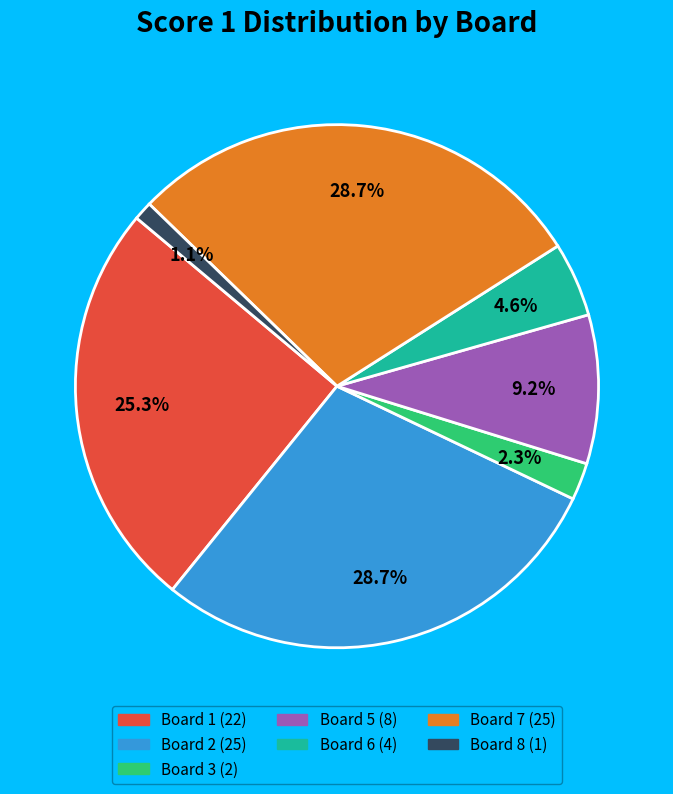

Is there any slice that represents more than half of the pie?

No